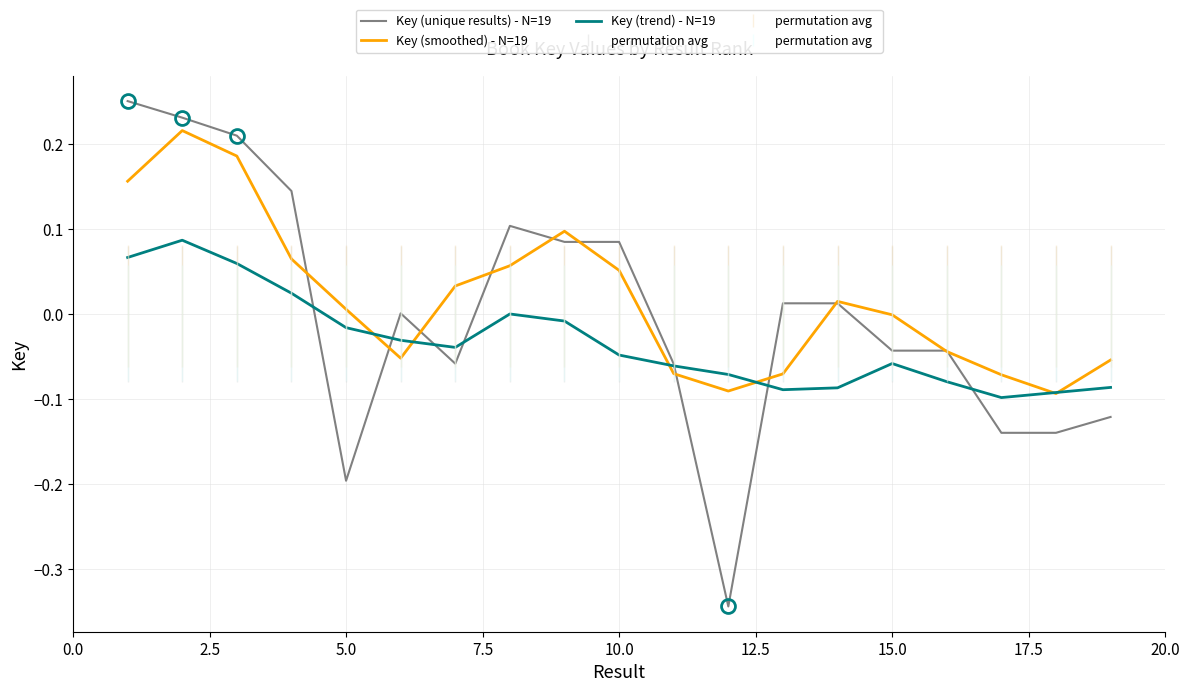

Which series has the widest spread of values?

Key (unique results) - N=19